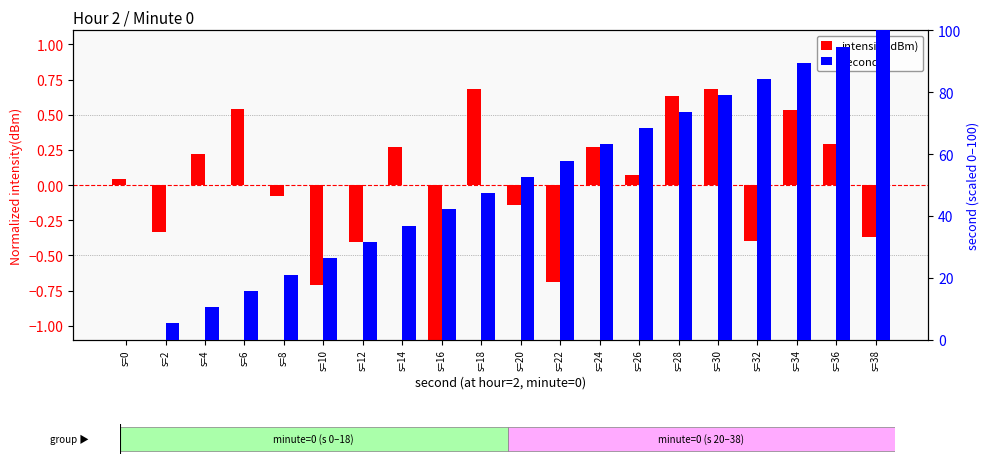

What is the difference between the intensity(dBm) values at s=22 and s=2?

0.4